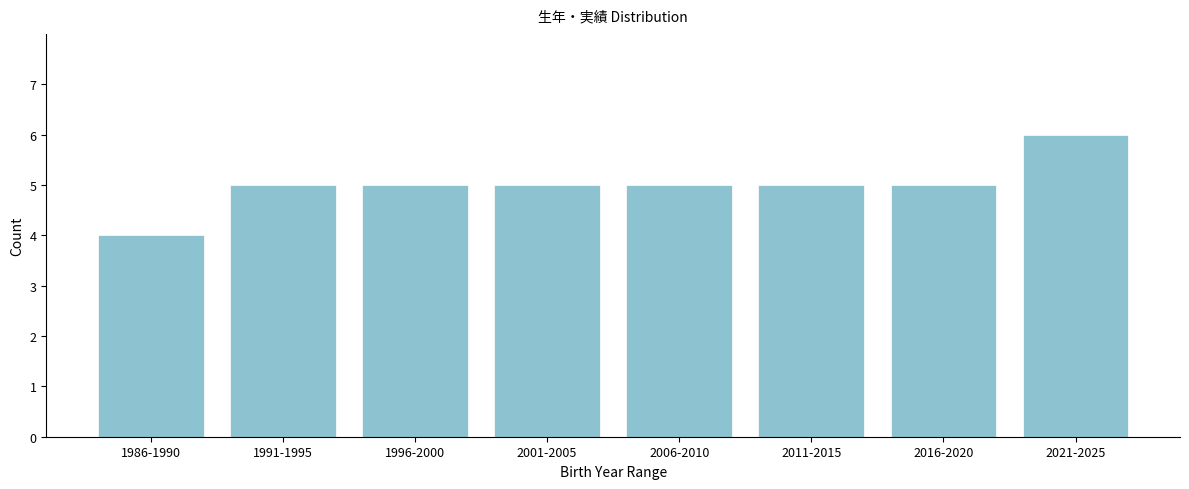

Reading left to right, what are all the values shown in this chart?

4	5	5	5	5	5	5	6